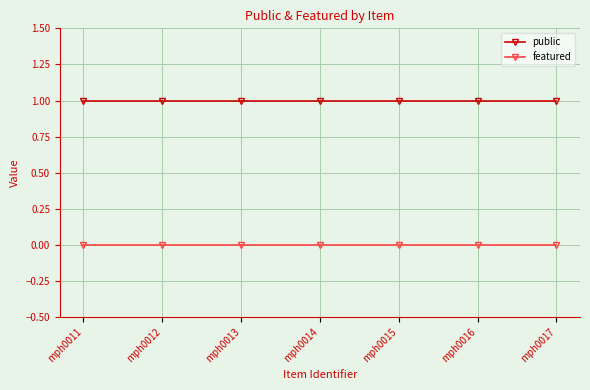

What is the spread (max minus min) of values at mph0013?

1